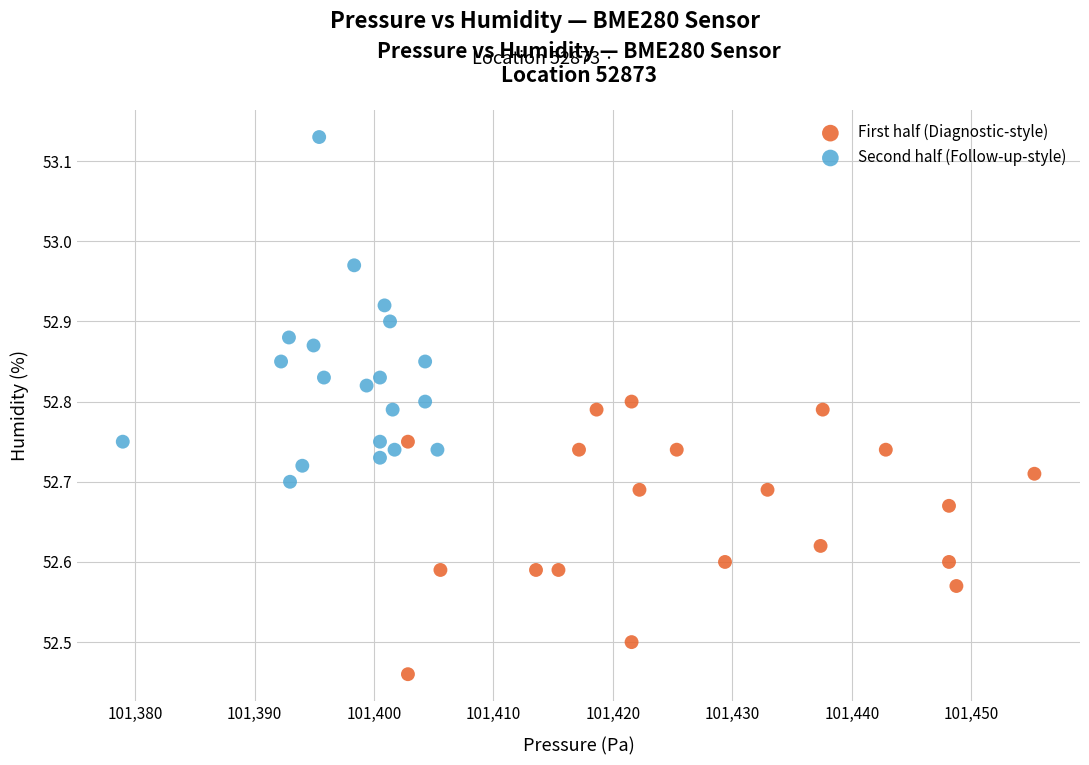

Which series contains the highest Y value?

Second half (Follow-up-style)